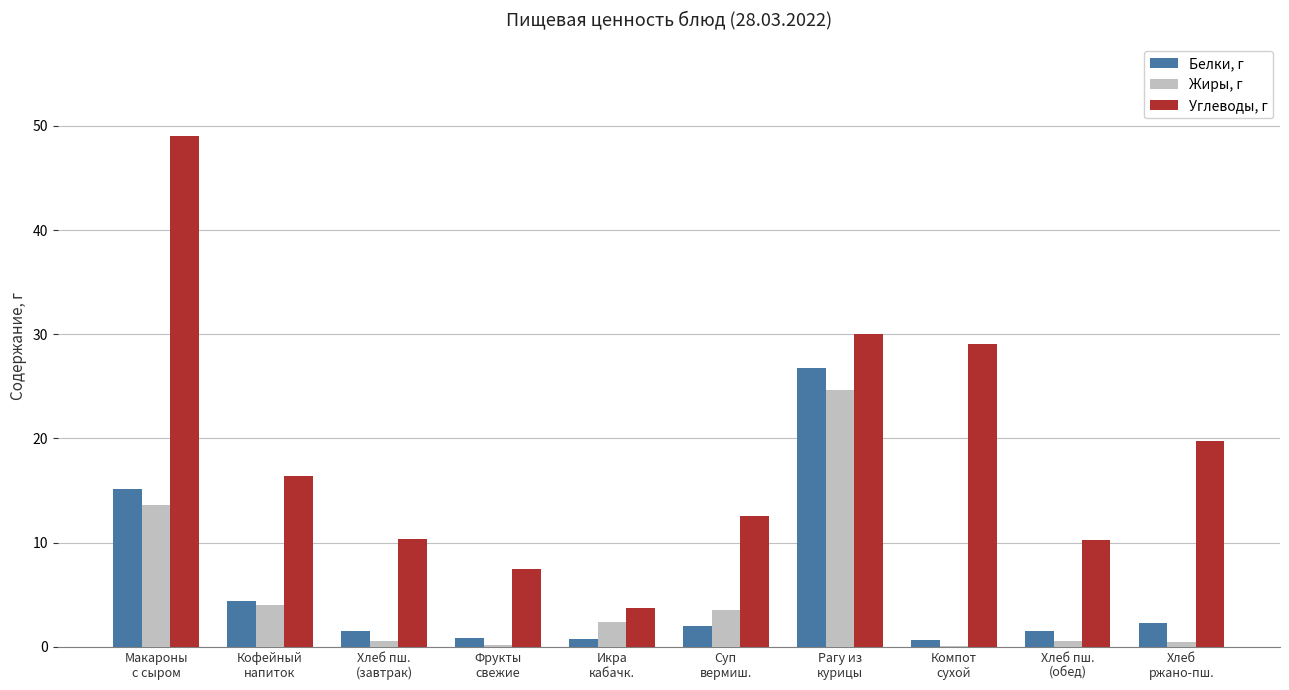

What is the maximum value shown in the chart?

49.0